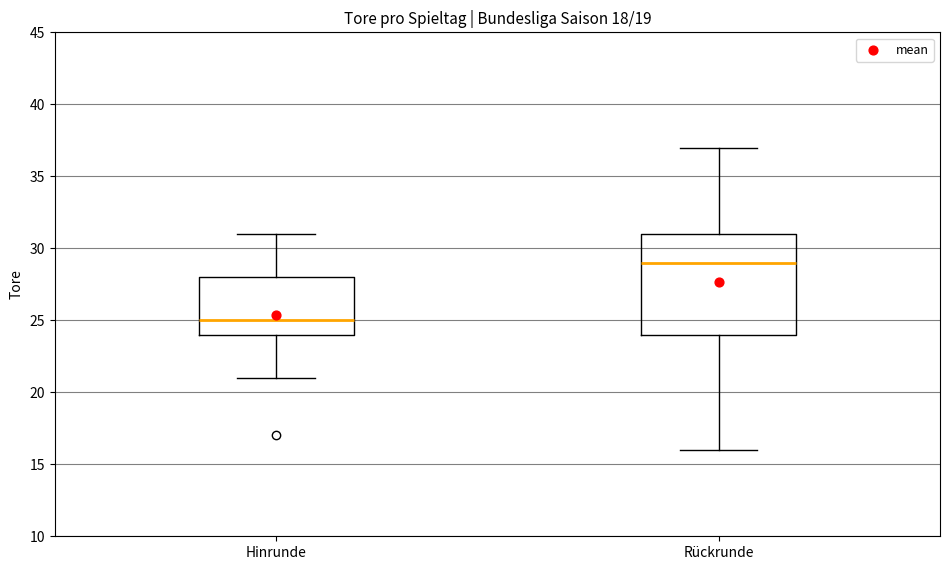

Reading left to right, read every box against the y-axis: the position of its median line, the range the box covers, and the ends of its whiskers. The values are not printed on the chart, so give them approximately, as read against the axis.

Hinrunde: median 25, box 24 to 28, whiskers 21 to 31
Rückrunde: median 29, box 24 to 31, whiskers 16 to 37